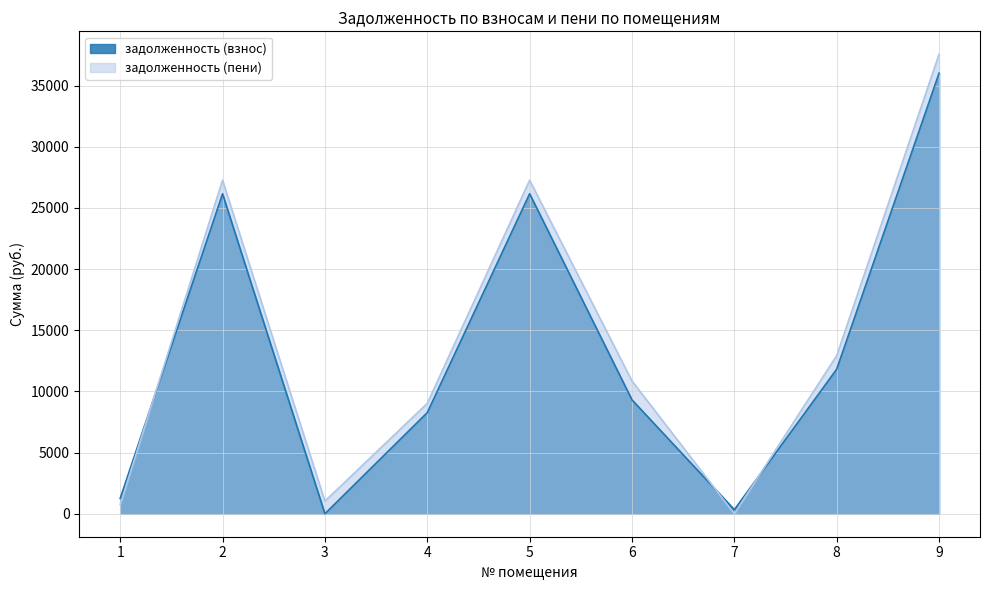

At which label is задолженность (взнос) closest to 18006?

8